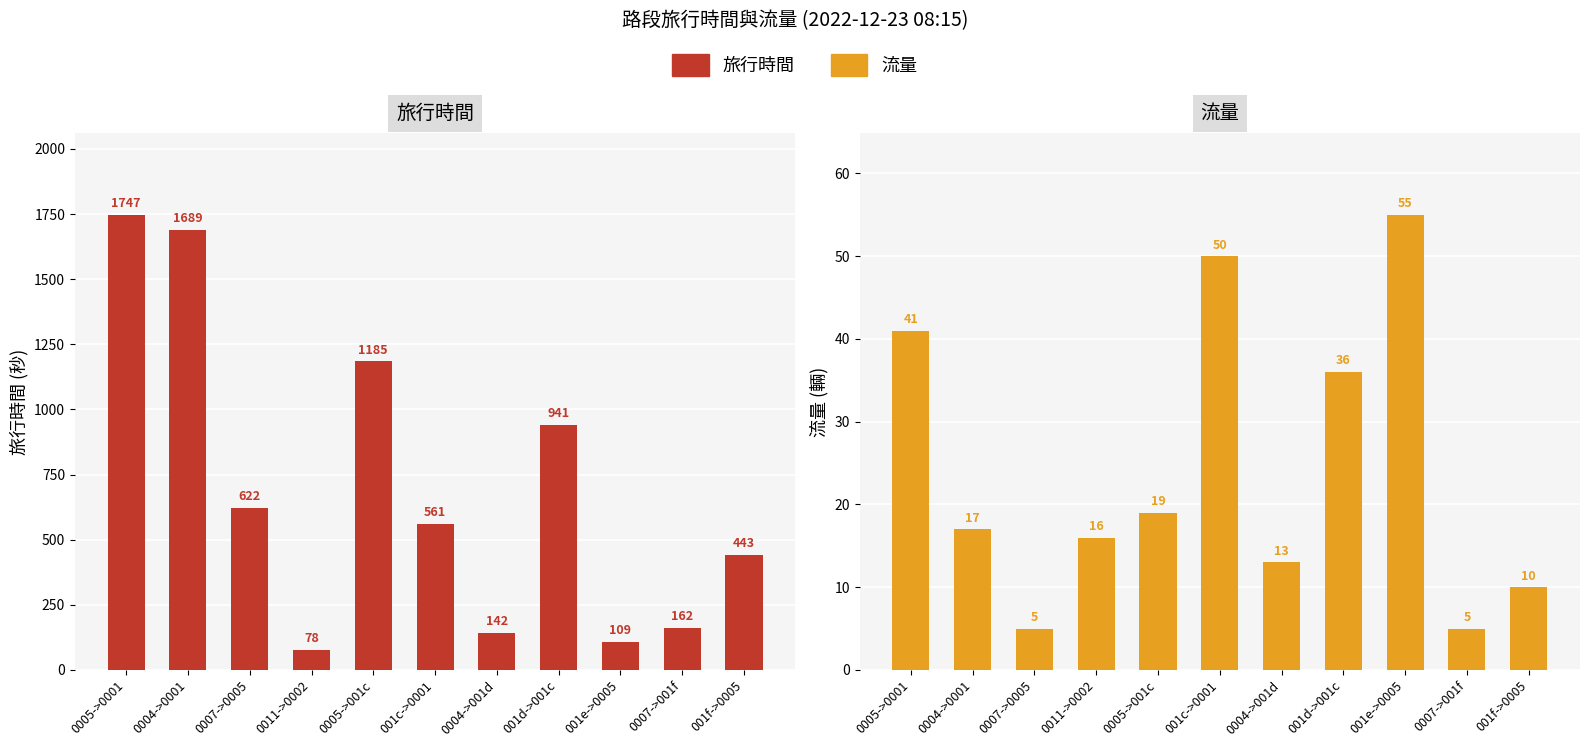

At which category is the sum across all series the highest?

0005->0001